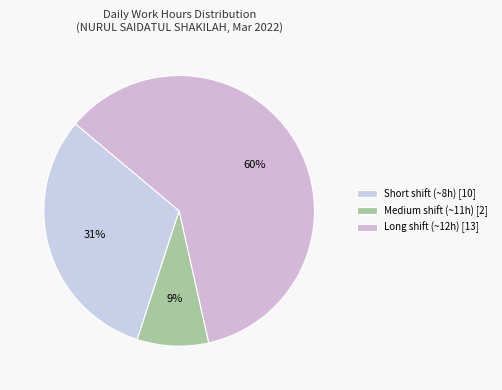

How many slices are in this pie chart?

3